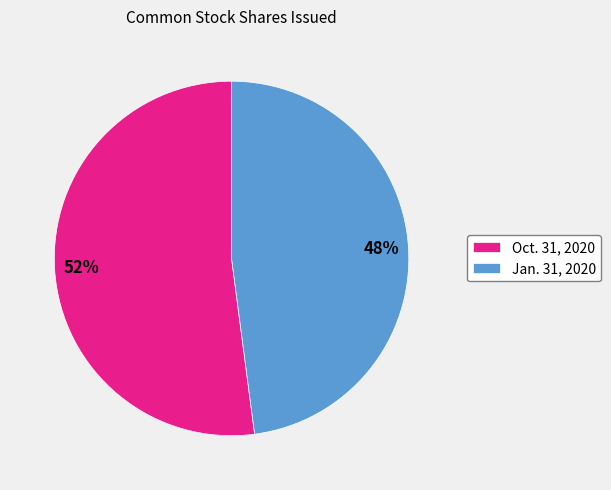

To the nearest percent, what is the difference between the Oct. 31, 2020 and Jan. 31, 2020 slice percentages?

4%